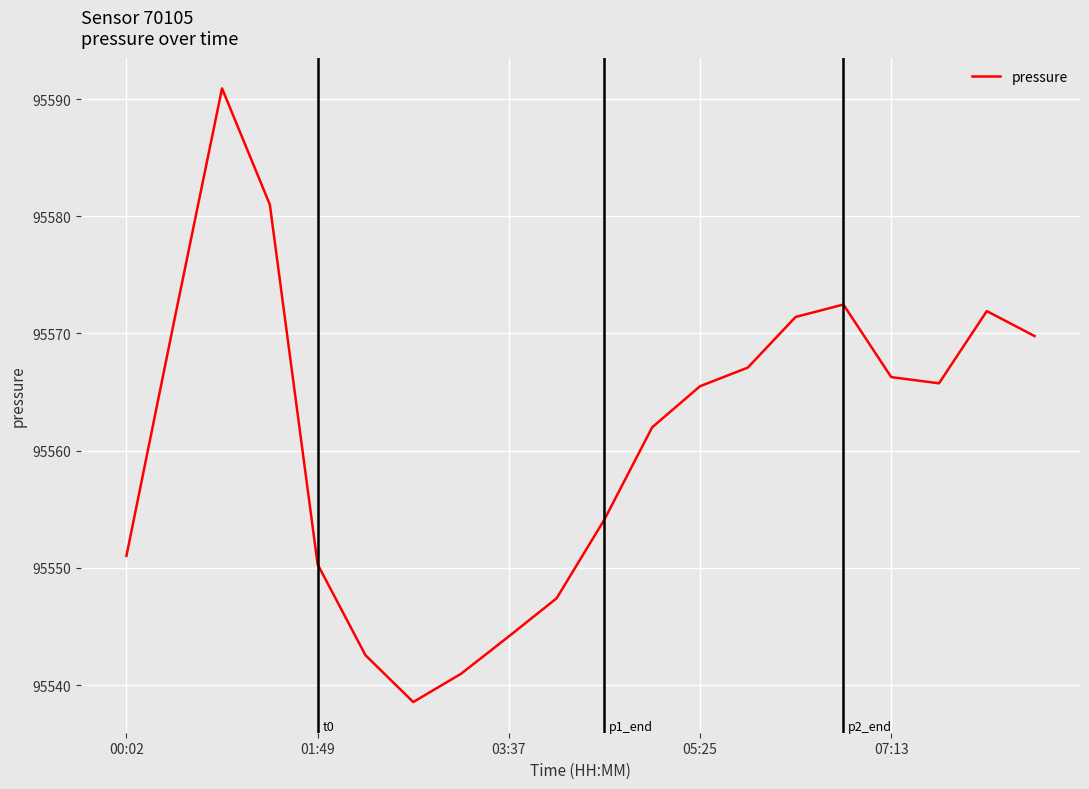

What is the maximum value shown in the chart?

95590.9